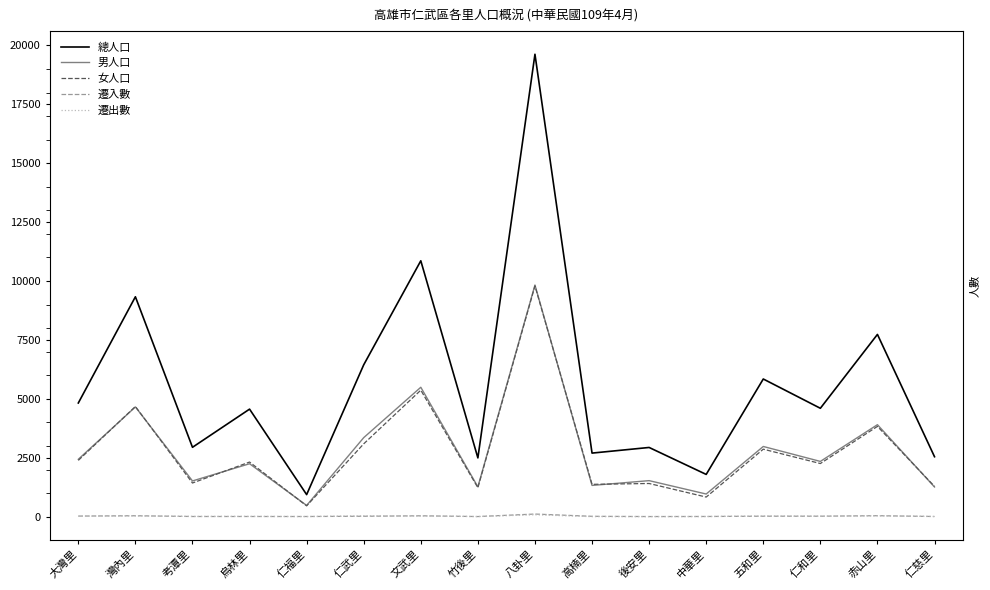

Reading left to right, extract all data points from this chart.

總人口: 4824	9333	2944	4564	936	6445	10860	2494	19626	2698	2937	1793	5843	4600	7735	2544
男人口: 2435	4657	1516	2246	477	3354	5492	1265	9831	1326	1529	961	2979	2345	3904	1259
女人口: 2389	4676	1428	2318	459	3091	5368	1229	9795	1372	1408	832	2864	2255	3831	1285
遷入數: 25	39	7	7	7	17	37	5	111	15	5	8	19	20	41	7
遷出數: 19	32	11	13	4	35	26	4	81	1	3	5	28	19	37	6